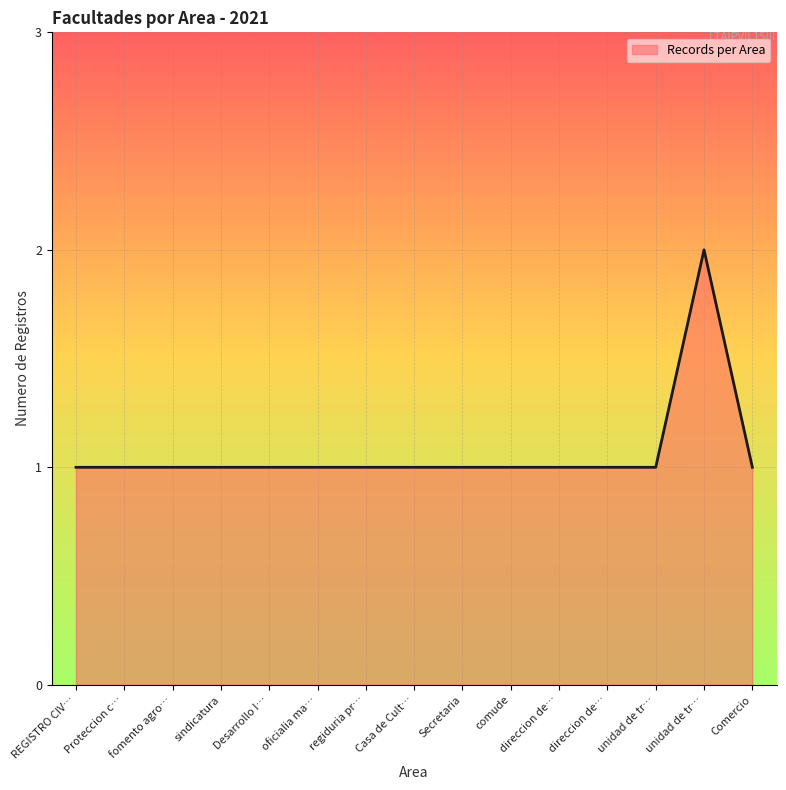

At which category does the chart reach its minimum across all series?

REGISTRO CIVIL